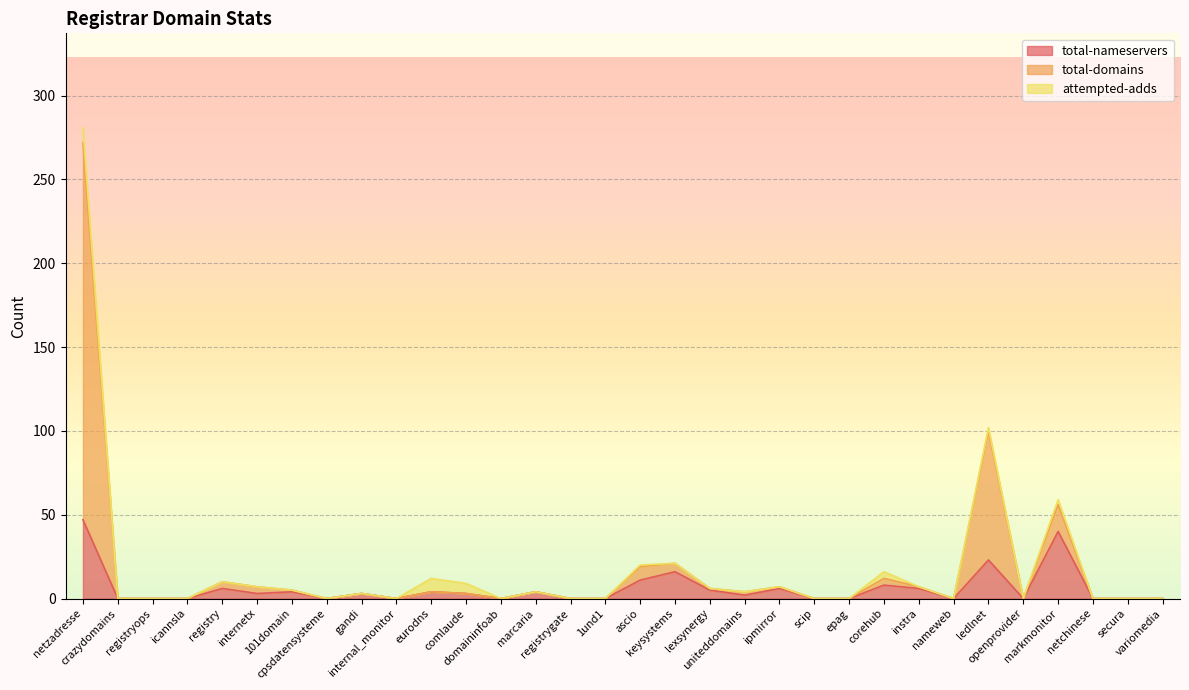

Which series changed the most between internal_monitor and marcaria?

total-nameservers